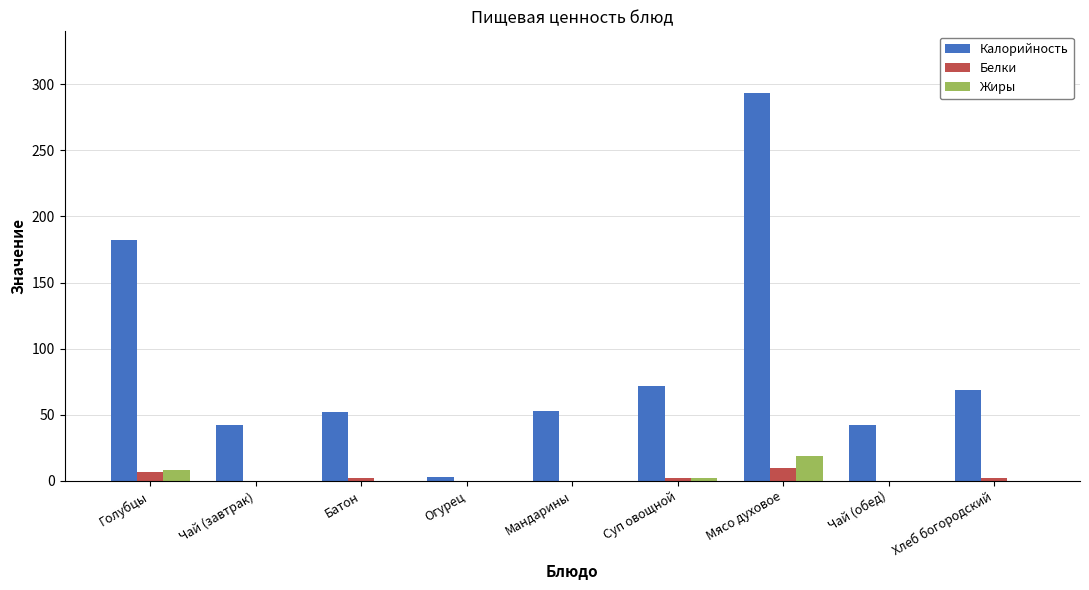

The Калорийность series shows 293 at Мясо духовое. True or false?

True